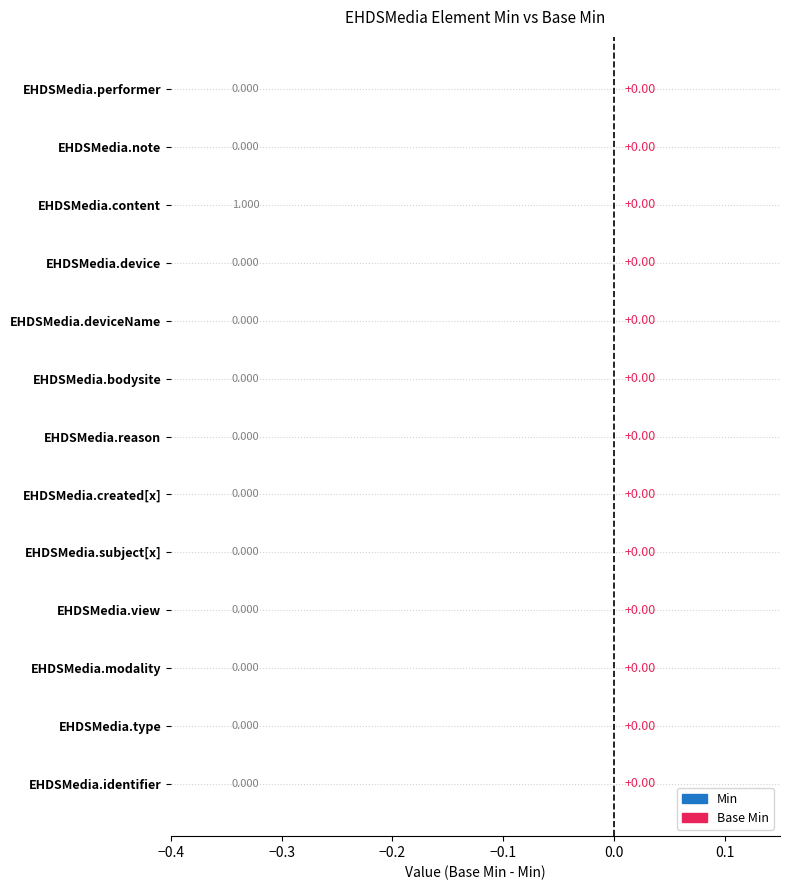

Reading left to right, what are all the values shown in this chart?

Min: EHDSMedia.identifier=0	EHDSMedia.type=0	EHDSMedia.modality=0	EHDSMedia.view=0	EHDSMedia.subject[x]=0	EHDSMedia.created[x]=0	EHDSMedia.reason=0	EHDSMedia.bodysite=0	EHDSMedia.deviceName=0	EHDSMedia.device=0	EHDSMedia.content=1	EHDSMedia.note=0	EHDSMedia.performer=0
Base Min: EHDSMedia.identifier=0	EHDSMedia.type=0	EHDSMedia.modality=0	EHDSMedia.view=0	EHDSMedia.subject[x]=0	EHDSMedia.created[x]=0	EHDSMedia.reason=0	EHDSMedia.bodysite=0	EHDSMedia.deviceName=0	EHDSMedia.device=0	EHDSMedia.content=1	EHDSMedia.note=0	EHDSMedia.performer=0